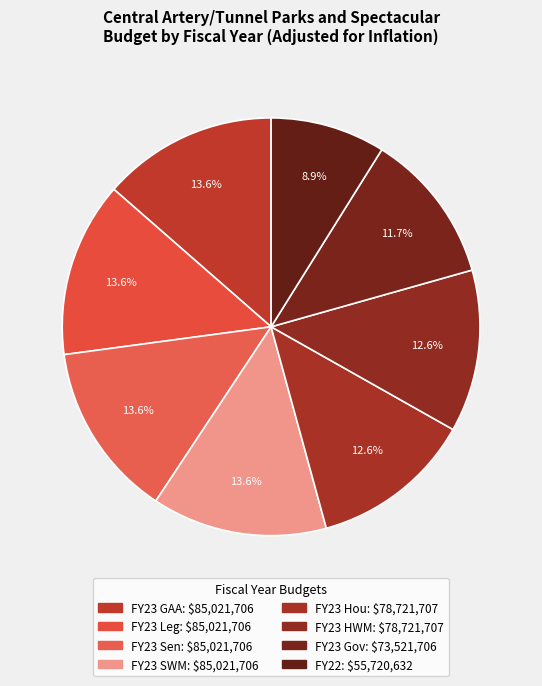

To the nearest percent, what is the difference between the largest and smallest slice percentages?

5%